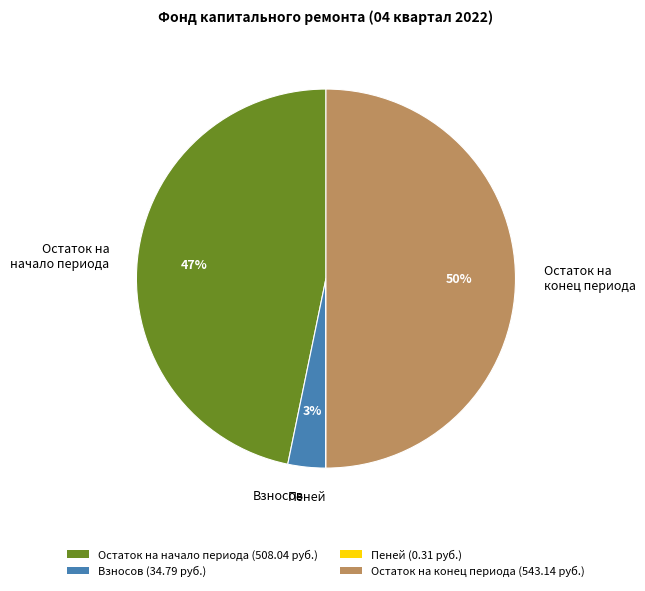

Which slice represents more than half of the pie?

Остаток на конец периода